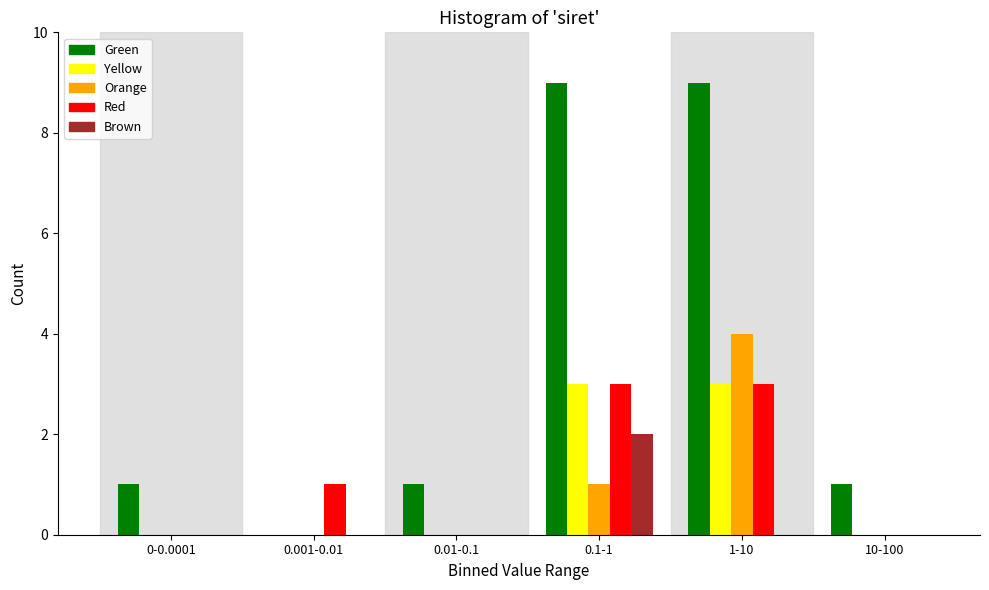

Reading left to right, list all the values displayed in this chart.

Green: 0-0.0001=1	0.001-0.01=0	0.01-0.1=1	0.1-1=9	1-10=9	10-100=1
Yellow: 0-0.0001=0	0.001-0.01=0	0.01-0.1=0	0.1-1=3	1-10=3	10-100=0
Orange: 0-0.0001=0	0.001-0.01=0	0.01-0.1=0	0.1-1=1	1-10=4	10-100=0
Red: 0-0.0001=0	0.001-0.01=1	0.01-0.1=0	0.1-1=3	1-10=3	10-100=0
Brown: 0-0.0001=0	0.001-0.01=0	0.01-0.1=0	0.1-1=2	1-10=0	10-100=0